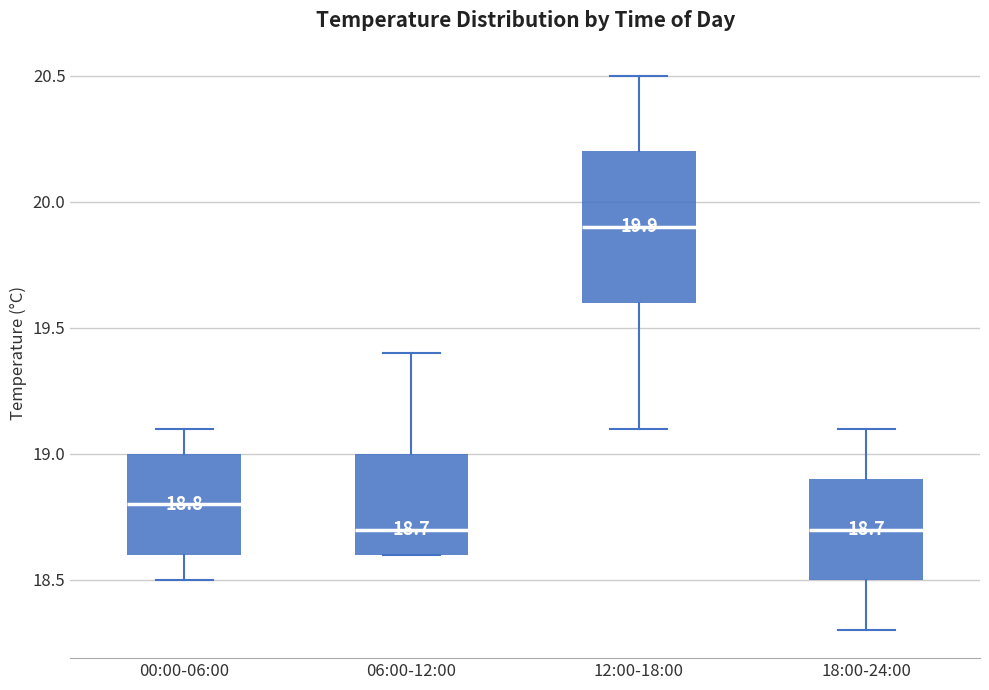

Which box has the highest median line?

12:00-18:00